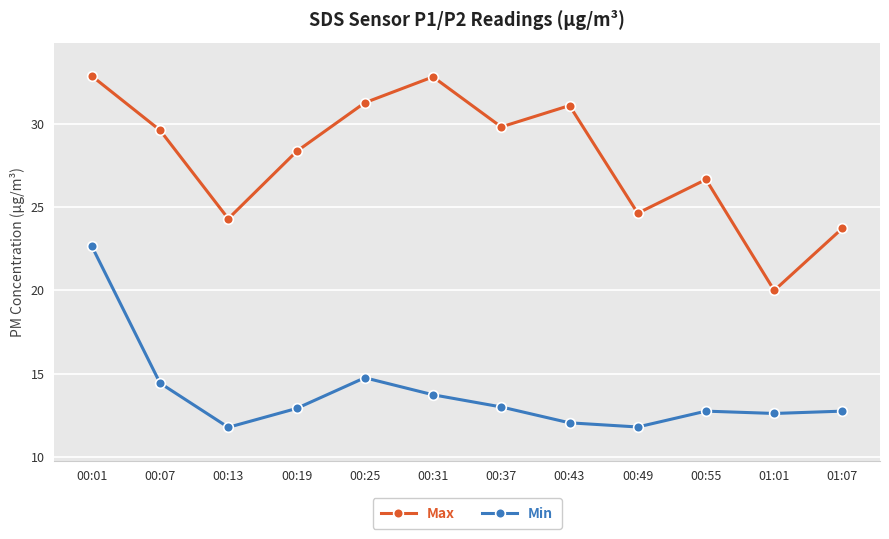

List the series in order of their peak value, lowest first.

Min, Max